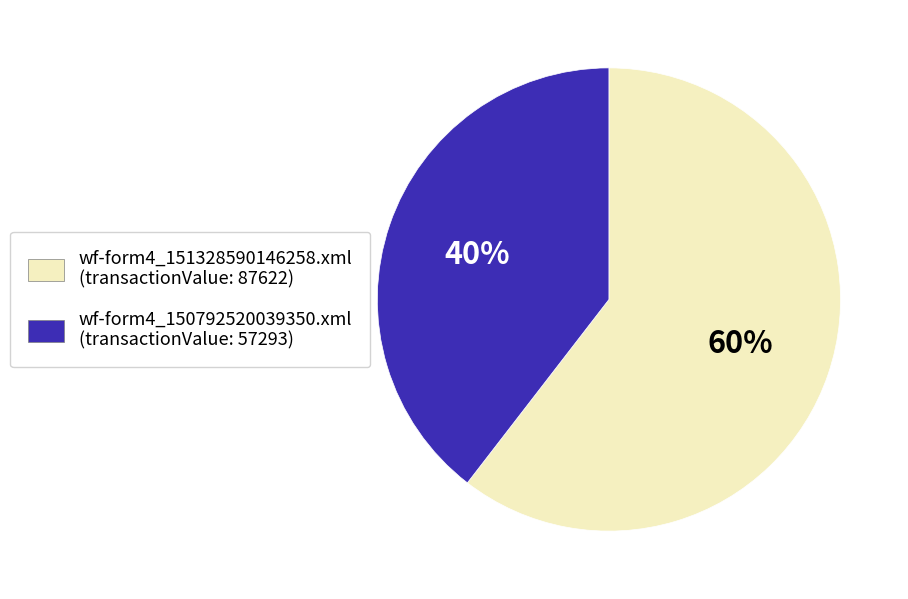

Approximately how many times larger is the value at wf-form4_151328590146258.xml (transactionValue: 87622) compared to wf-form4_150792520039350.xml (transactionValue: 57293)?

1.5